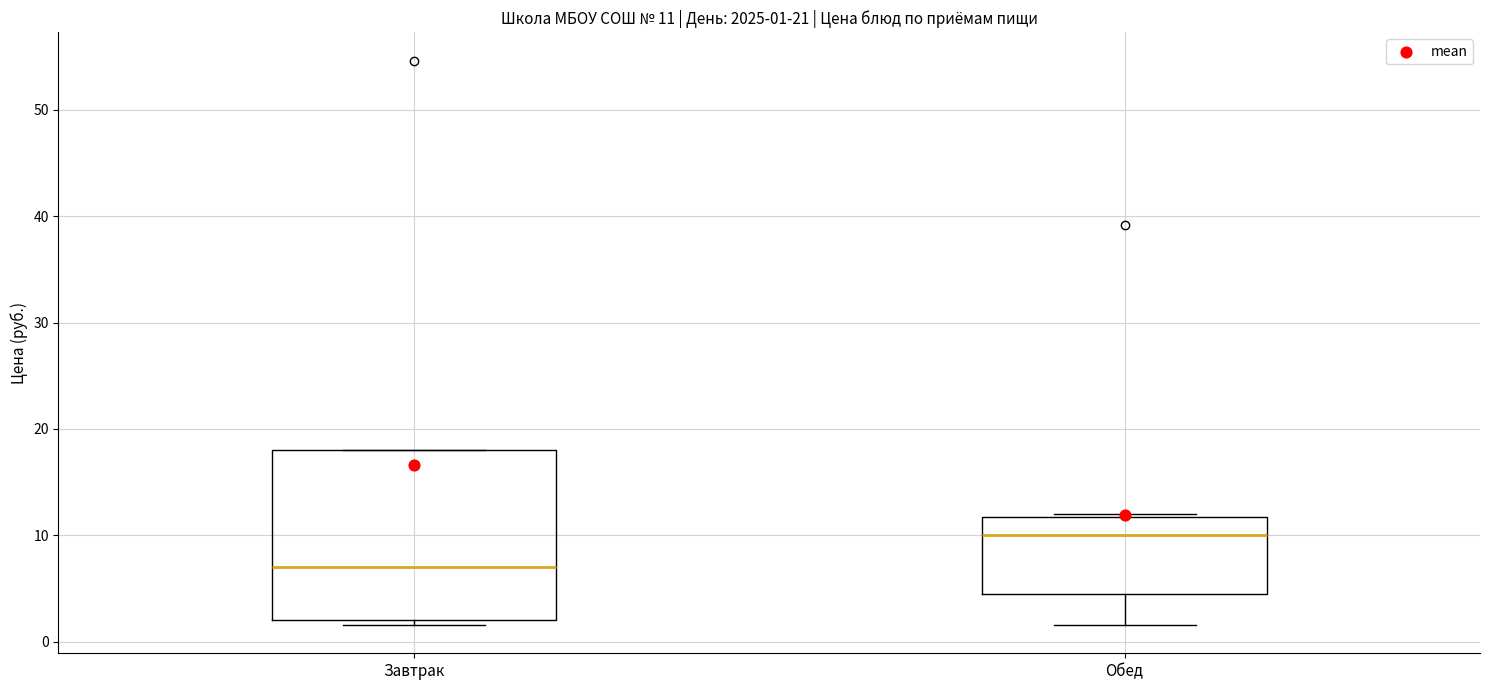

Comparing the boxes themselves (not the whiskers), which one is the tallest?

Завтрак